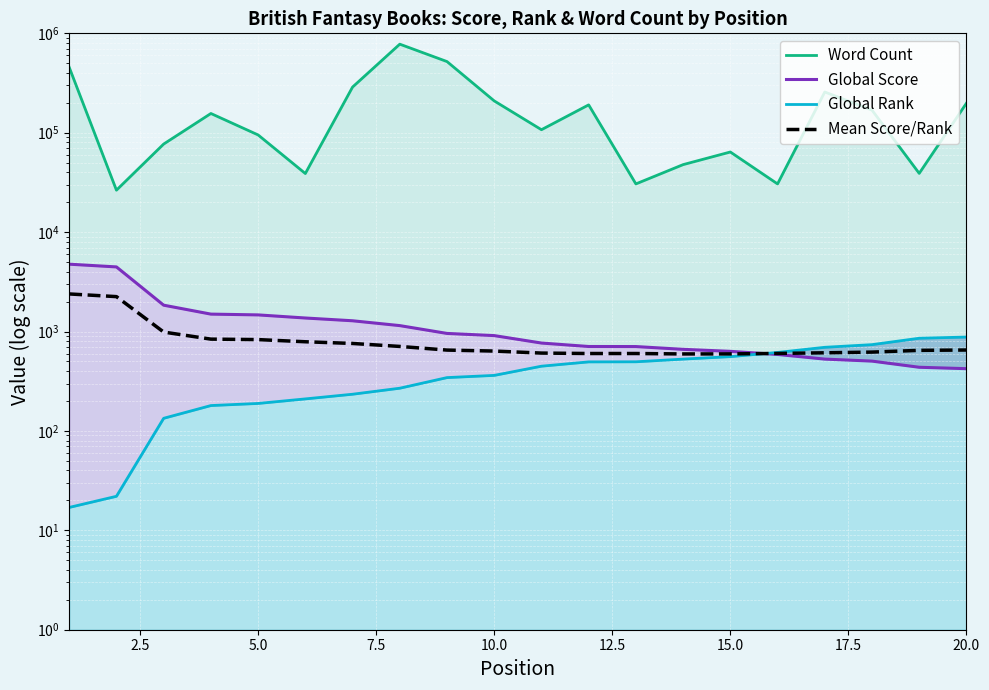

What is the average value of the Global Score series?

1282.7